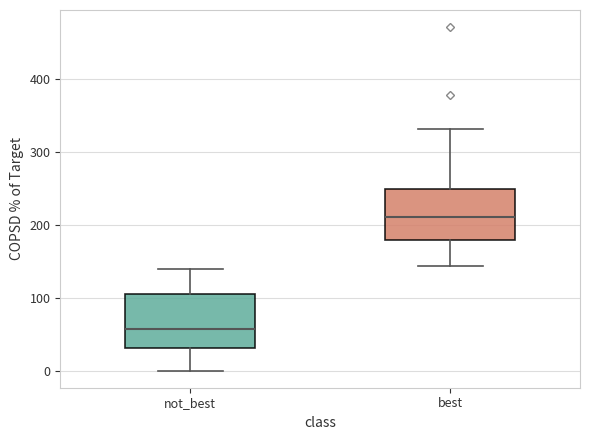

Reading left to right, transcribe this box plot: for each box, give where its median line is, the range the box spans, and where its two whiskers end, as read against the y-axis. The values are not printed on the chart, so give them approximately, as read against the axis.

not_best: median 60, box 30 to 110, whiskers 0 to 140
best: median 210, box 180 to 250, whiskers 140 to 330